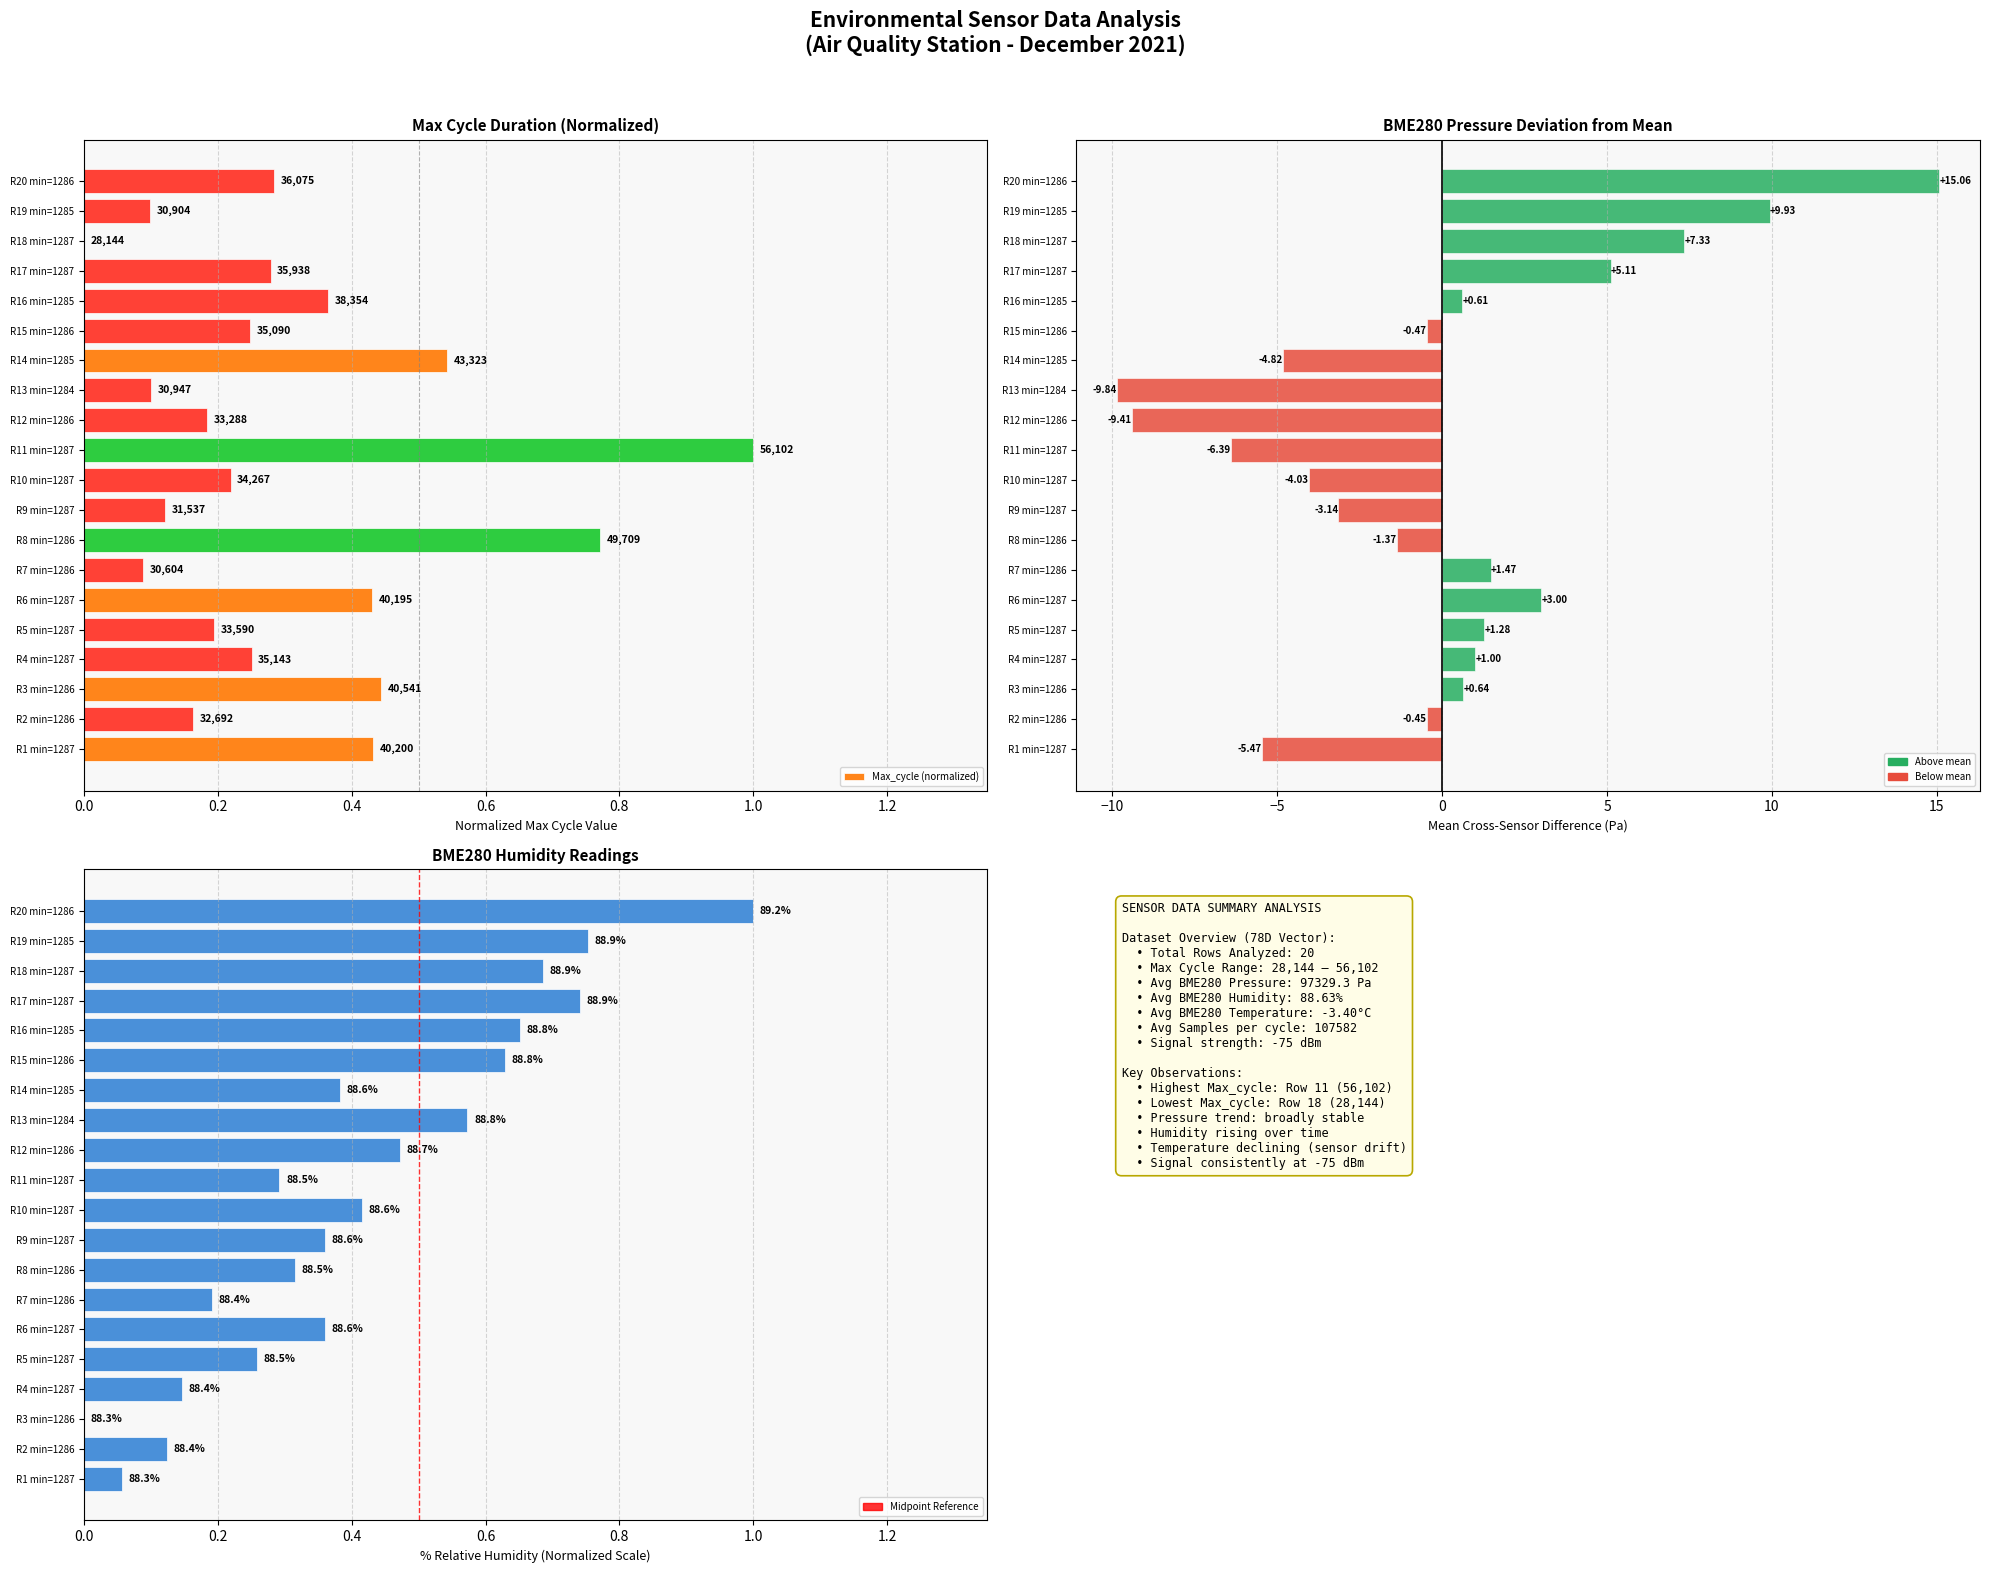

Between R4 min=1287 and R6 min=1287, which series saw the biggest shift?

BME280_pressure (Δ from mean)